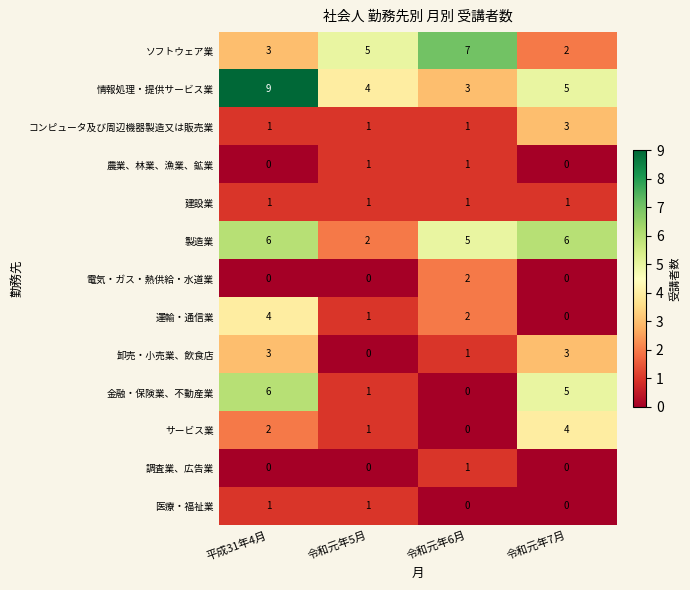

At how many categories does at least one series exceed 4?

4